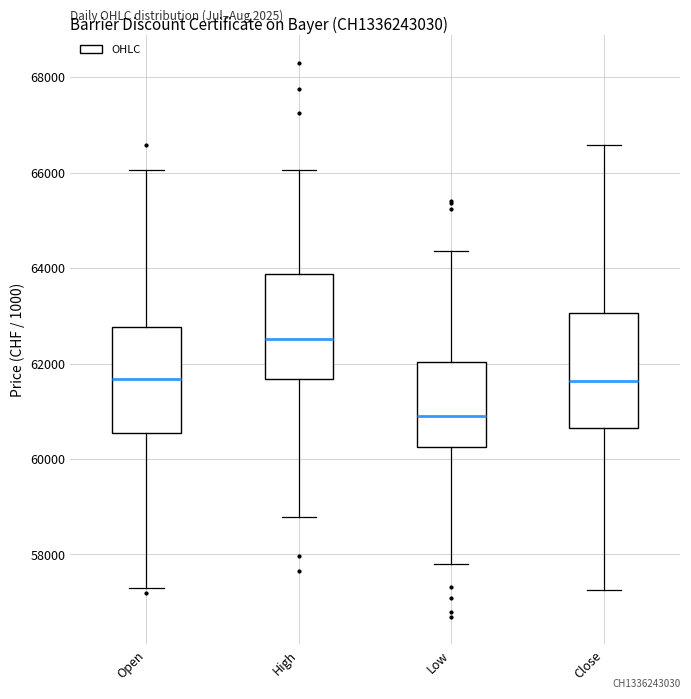

Reading left to right, transcribe this box plot: for each box, give where its median line is, the range the box spans, and where its two whiskers end, as read against the y-axis. The values are not printed on the chart, so give them approximately, as read against the axis.

Open: median 61600, box 60600 to 62800, whiskers 57400 to 66000
High: median 62600, box 61600 to 63800, whiskers 58800 to 66000
Low: median 60800, box 60200 to 62000, whiskers 57800 to 64400
Close: median 61600, box 60600 to 63000, whiskers 57200 to 66600